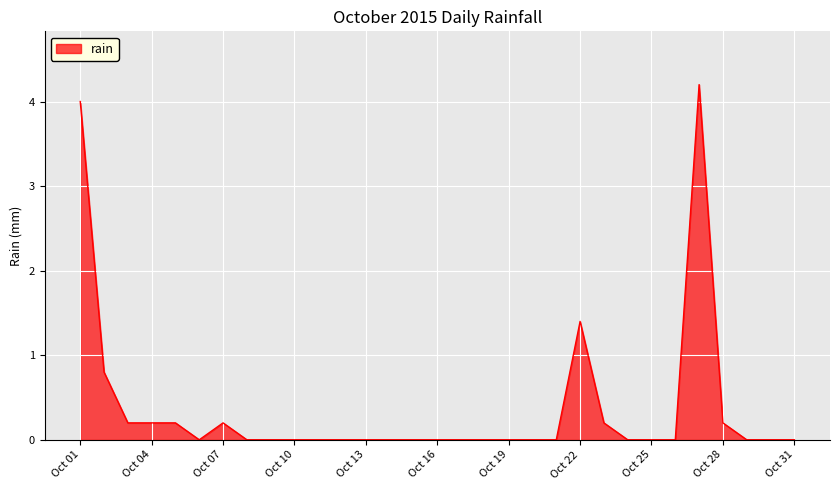

What is the greatest value displayed?

4.2